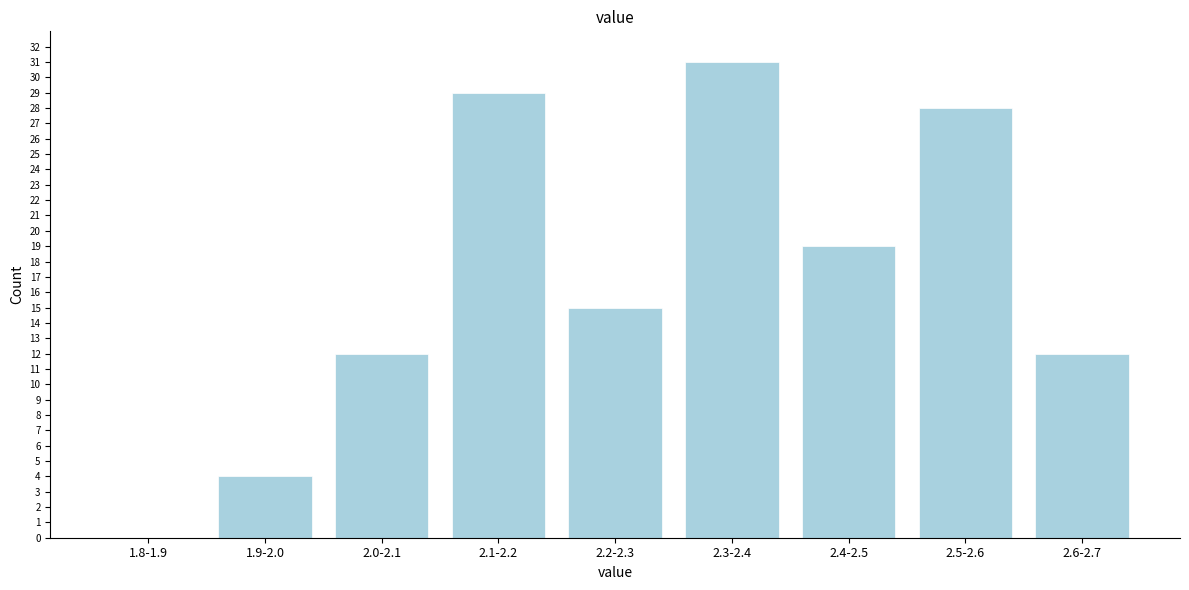

Reading left to right, extract all data points from this chart.

1.8-1.9=0	1.9-2.0=4	2.0-2.1=12	2.1-2.2=29	2.2-2.3=15	2.3-2.4=31	2.4-2.5=19	2.5-2.6=28	2.6-2.7=12